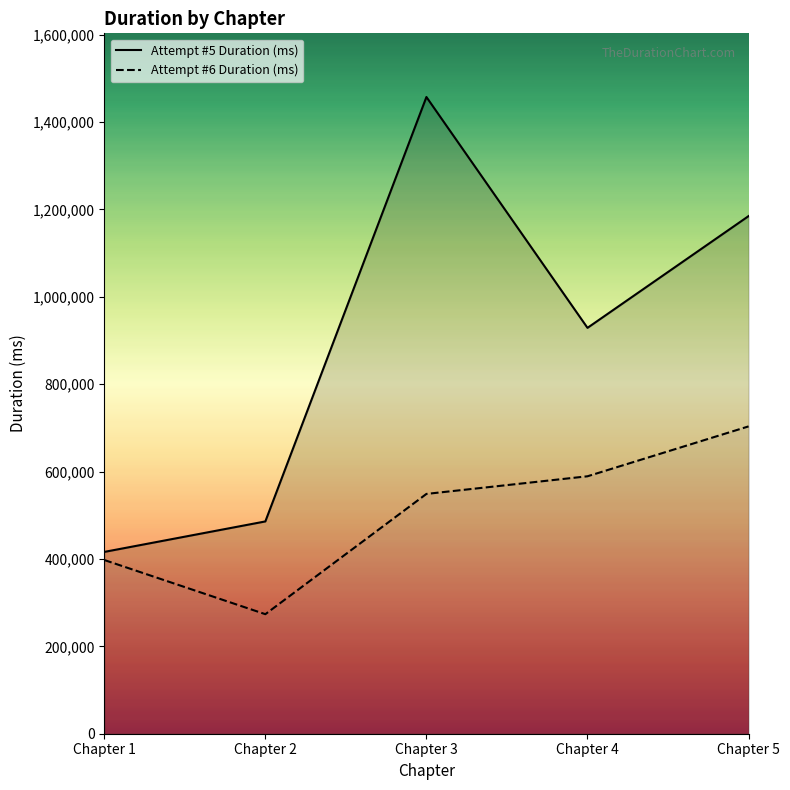

Reading right to left, transcribe all the data shown in this chart.

Attempt #5 Duration (ms): 1184555	928795	1457099	485824	416068
Attempt #6 Duration (ms): 703316	589131	548769	273559	397546